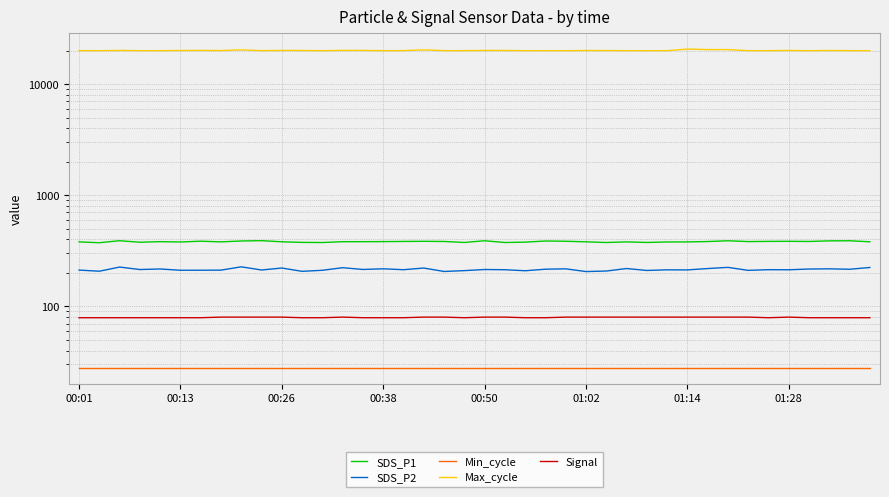

Which has a higher value, 24 or 12?

24